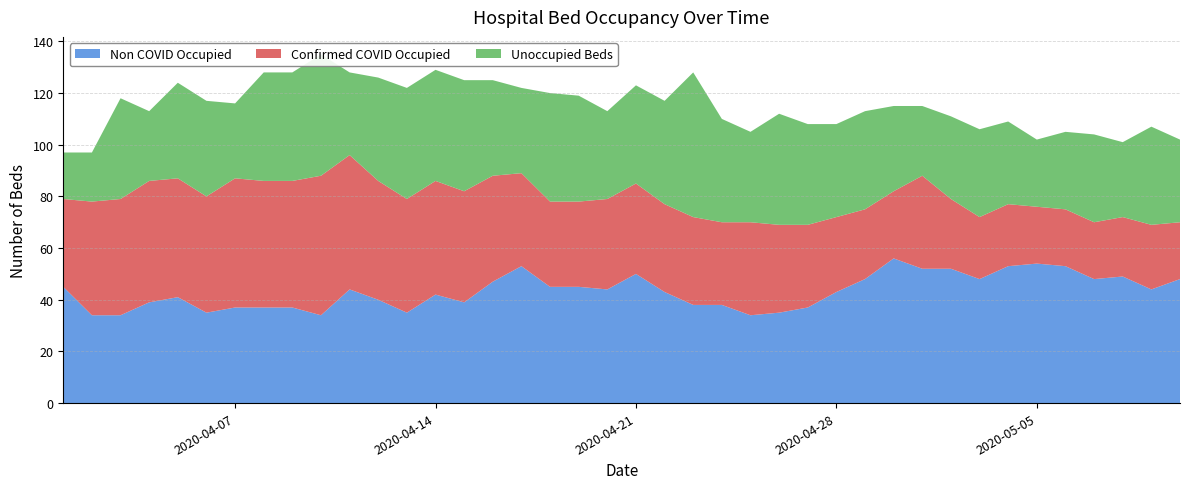

Reading right to left, what are all the values shown in this chart?

Non COVID Occupied: 2020-05-10=48	2020-05-09=44	2020-05-08=49	2020-05-07=48	2020-05-06=53	2020-05-05=54	2020-05-04=53	2020-05-03=48	2020-05-02=52	2020-05-01=52	2020-04-30=56	2020-04-29=48	2020-04-28=43	2020-04-27=37	2020-04-26=35	2020-04-25=34	2020-04-24=38	2020-04-23=38	2020-04-22=43	2020-04-21=50	2020-04-20=44	2020-04-19=45	2020-04-18=45	2020-04-17=53	2020-04-16=47	2020-04-15=39	2020-04-14=42	2020-04-13=35	2020-04-12=40	2020-04-11=44	2020-04-10=34	2020-04-09=37	2020-04-08=37	2020-04-07=37	2020-04-06=35	2020-04-05=41	2020-04-04=39	2020-04-03=34	2020-04-02=34	2020-04-01=45
Confirmed COVID Occupied: 2020-05-10=22	2020-05-09=25	2020-05-08=23	2020-05-07=22	2020-05-06=22	2020-05-05=22	2020-05-04=24	2020-05-03=24	2020-05-02=27	2020-05-01=36	2020-04-30=26	2020-04-29=27	2020-04-28=29	2020-04-27=32	2020-04-26=34	2020-04-25=36	2020-04-24=32	2020-04-23=34	2020-04-22=34	2020-04-21=35	2020-04-20=35	2020-04-19=33	2020-04-18=33	2020-04-17=36	2020-04-16=41	2020-04-15=43	2020-04-14=44	2020-04-13=44	2020-04-12=46	2020-04-11=52	2020-04-10=54	2020-04-09=49	2020-04-08=49	2020-04-07=50	2020-04-06=45	2020-04-05=46	2020-04-04=47	2020-04-03=45	2020-04-02=44	2020-04-01=34
Unoccupied Beds: 2020-05-10=32	2020-05-09=38	2020-05-08=29	2020-05-07=34	2020-05-06=30	2020-05-05=26	2020-05-04=32	2020-05-03=34	2020-05-02=32	2020-05-01=27	2020-04-30=33	2020-04-29=38	2020-04-28=36	2020-04-27=39	2020-04-26=43	2020-04-25=35	2020-04-24=40	2020-04-23=56	2020-04-22=40	2020-04-21=38	2020-04-20=34	2020-04-19=41	2020-04-18=42	2020-04-17=33	2020-04-16=37	2020-04-15=43	2020-04-14=43	2020-04-13=43	2020-04-12=40	2020-04-11=32	2020-04-10=47	2020-04-09=42	2020-04-08=42	2020-04-07=29	2020-04-06=37	2020-04-05=37	2020-04-04=27	2020-04-03=39	2020-04-02=19	2020-04-01=18